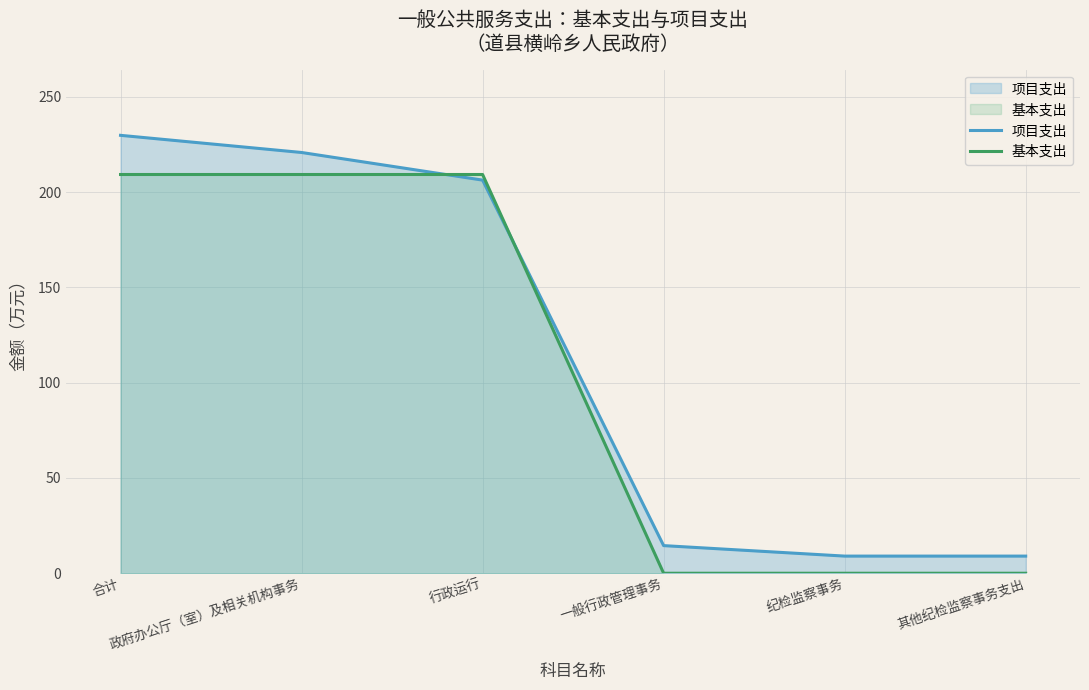

Which series has the largest range (max minus min)?

项目支出